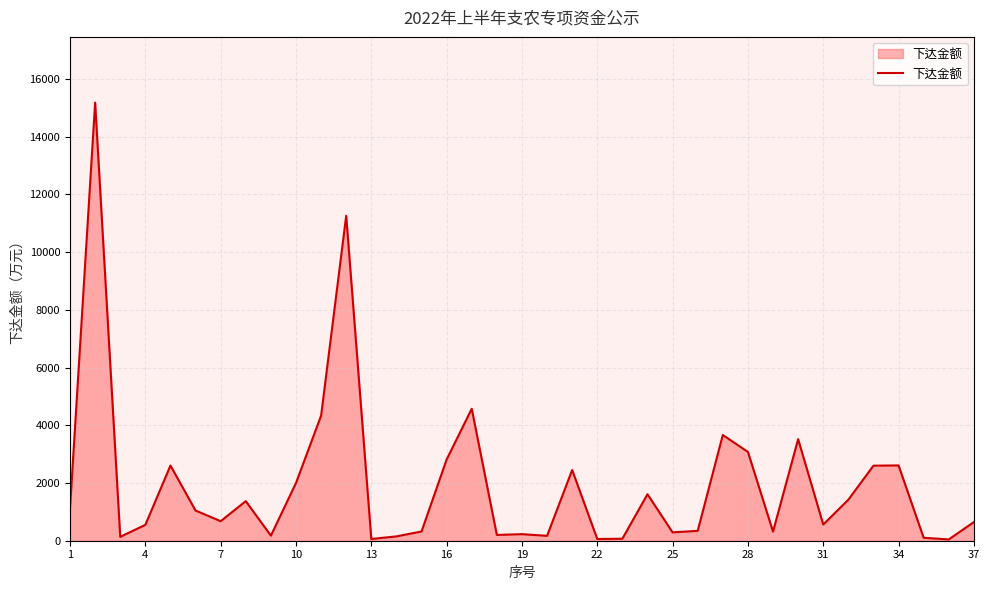

What is the difference between the maximum and minimum values?

15132.4